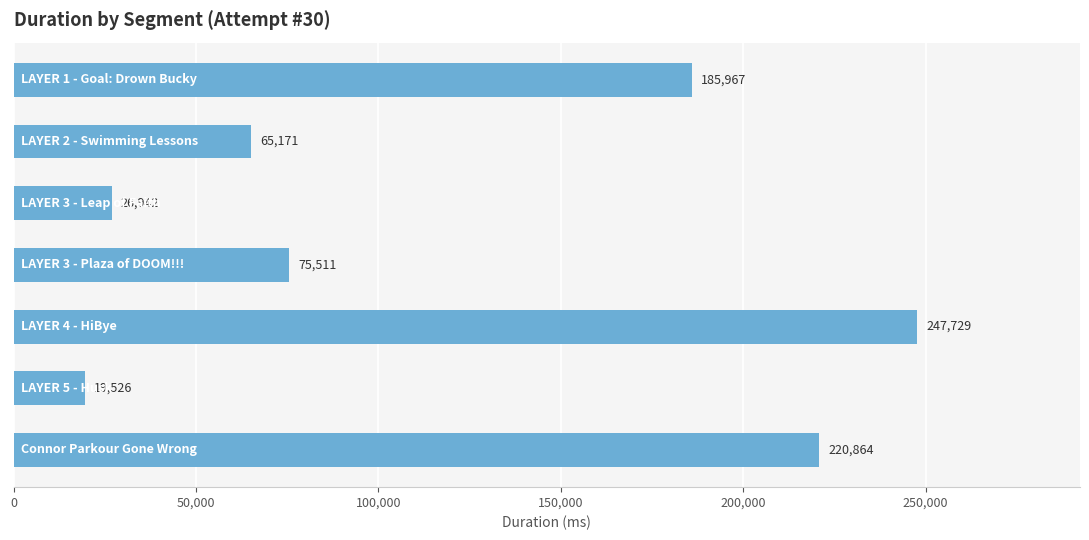

What is the value of the 1st bar from the top?

185967